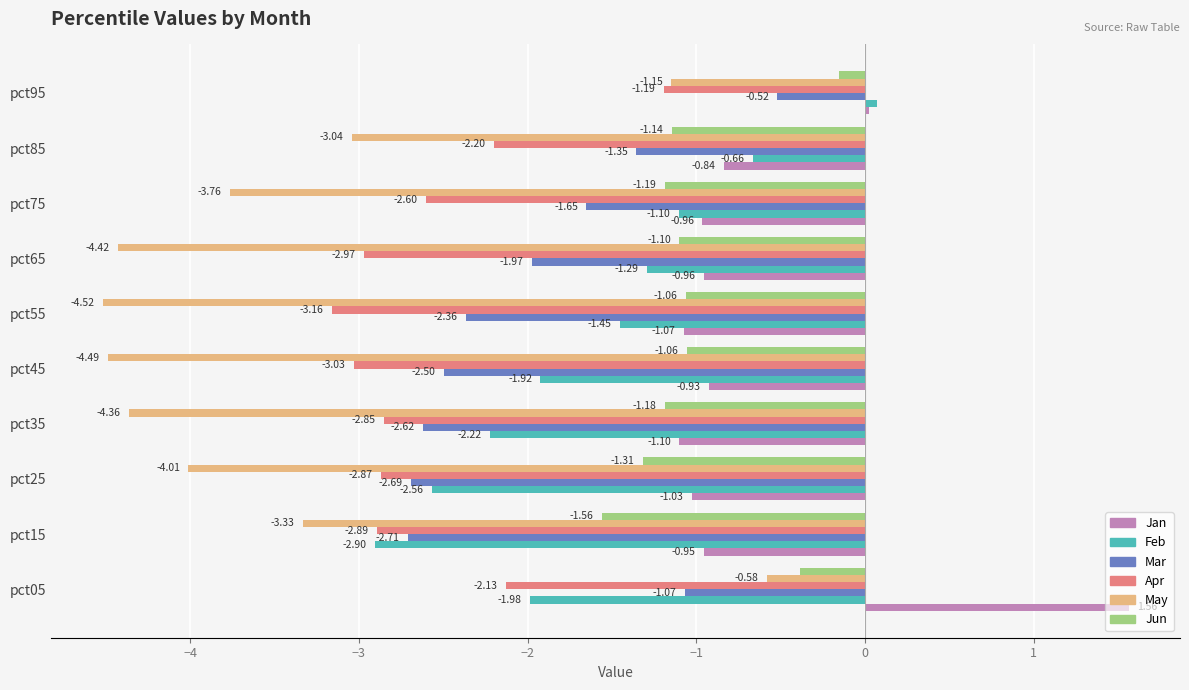

At which label does Mar reach its minimum?

pct15